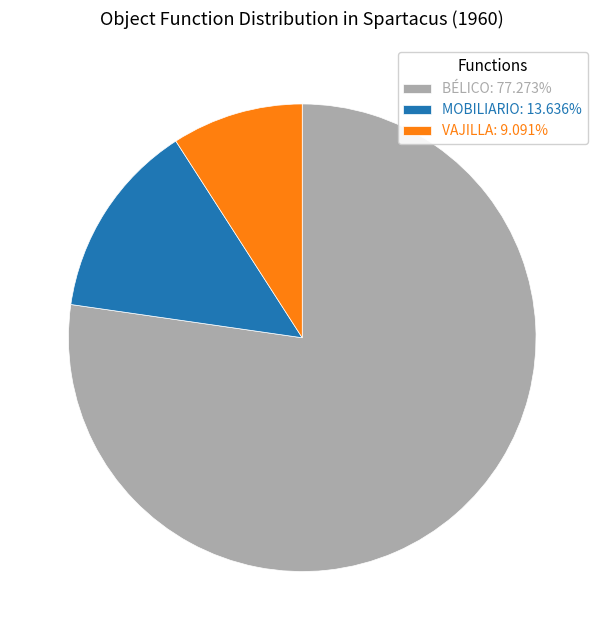

Does any single category account for the majority?

Yes